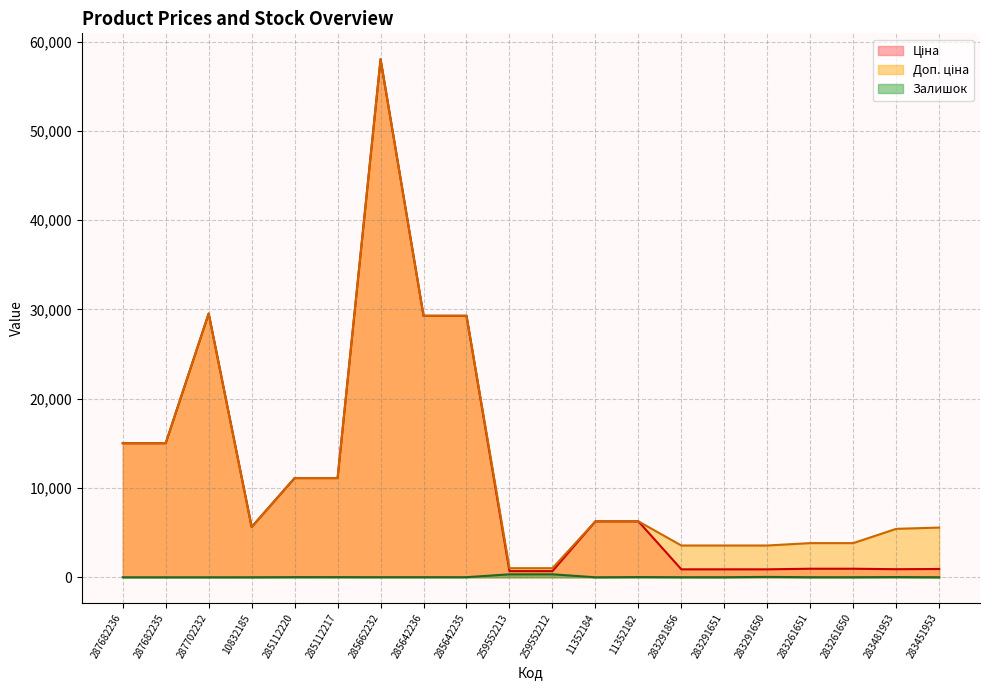

How many values in the Доп. ціна series are below 6266?

10